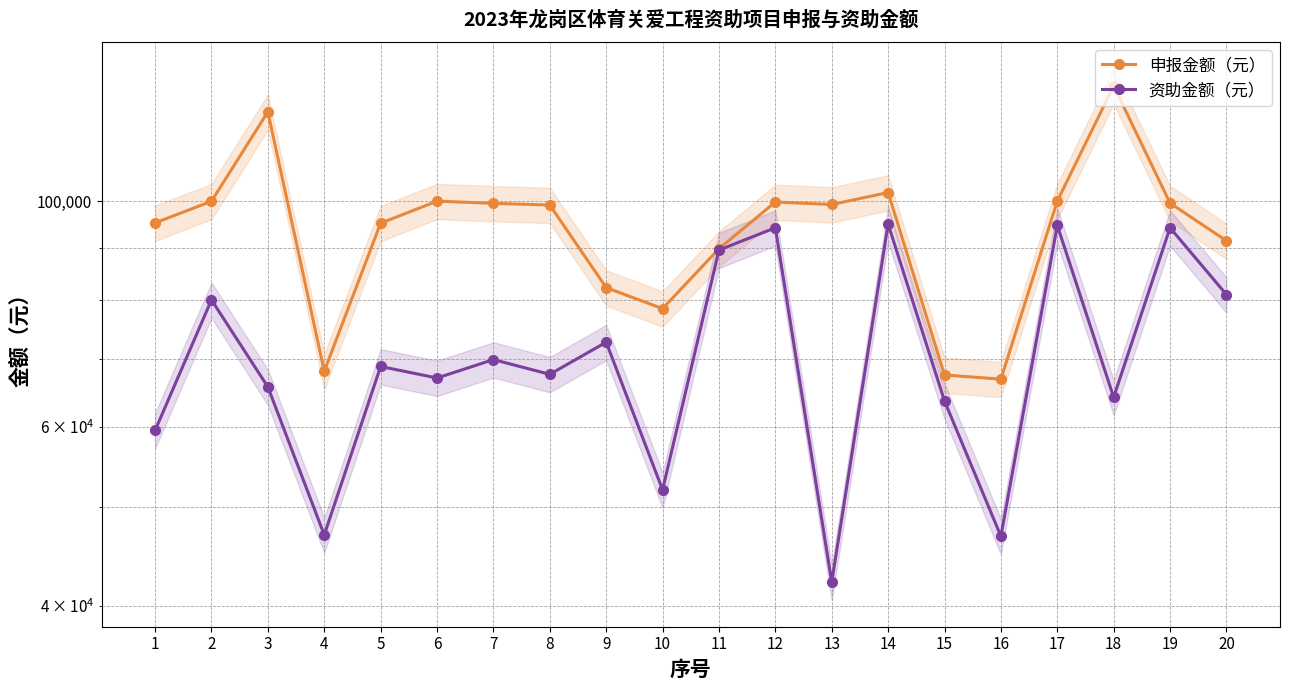

What is the difference between the 申报金额（元） values at 12 and 9?

17586.0